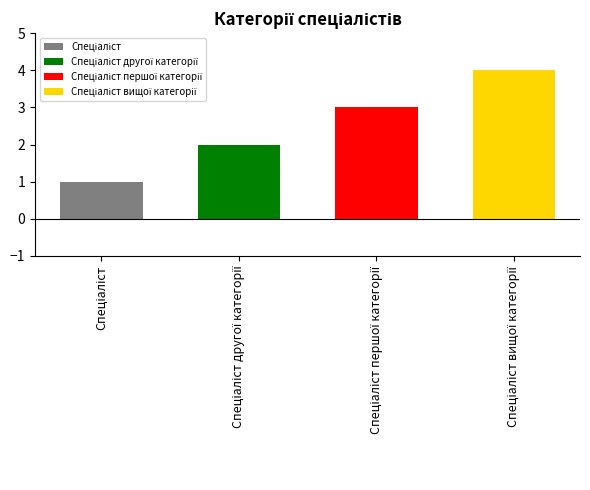

Rank the categories by value from highest to lowest.

Спеціаліст вищої категорії, Спеціаліст першої категорії, Спеціаліст другої категорії, Спеціаліст